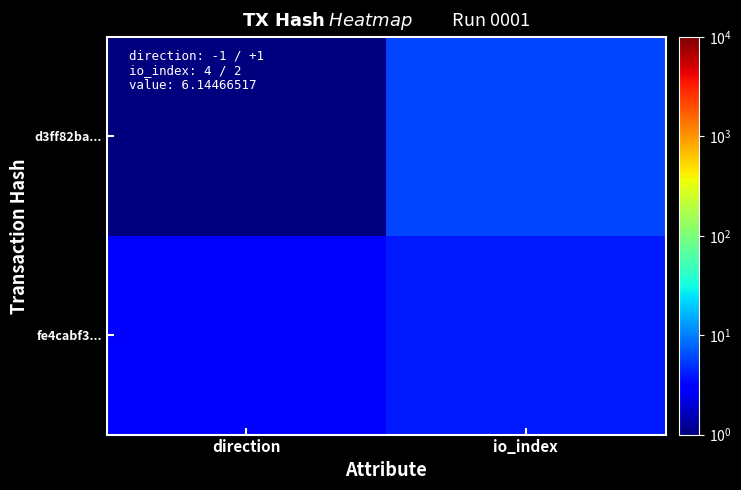

Rank the series by their maximum value, from lowest to highest.

fe4cabf3..., d3ff82ba...